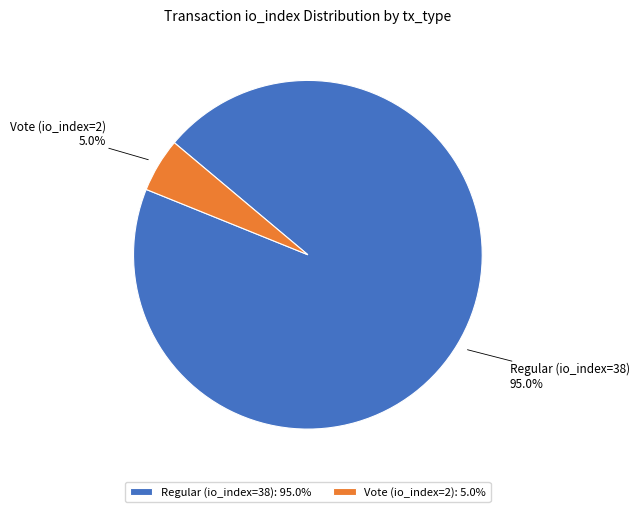

To the nearest percent, what percentage of the pie is Regular (io_index=38)?

95%